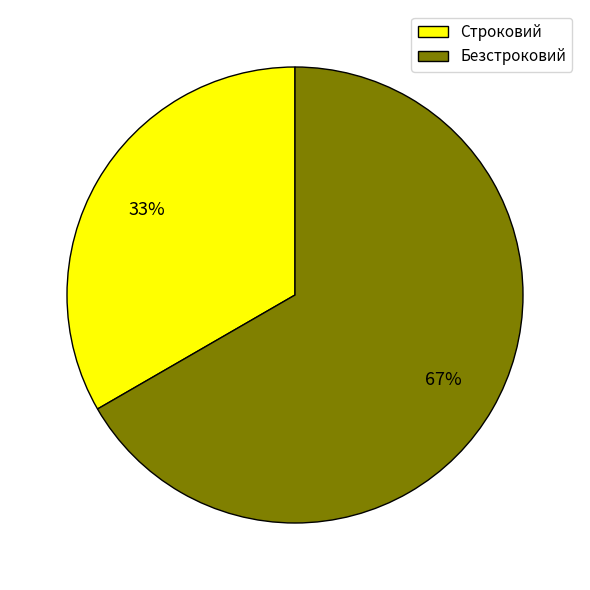

True or false: Строковий accounts for 46% of the total.

False